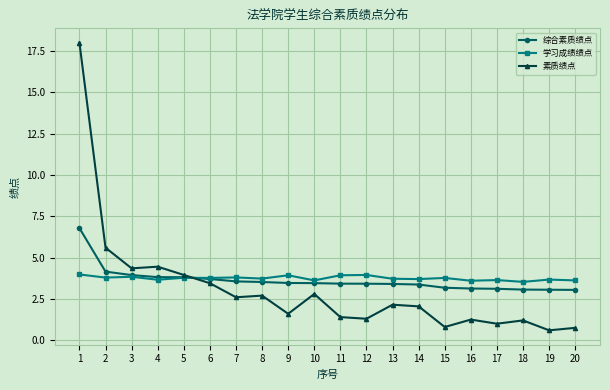

What is the value of the 综合素质绩点 point at the 6th from the left?

3.7